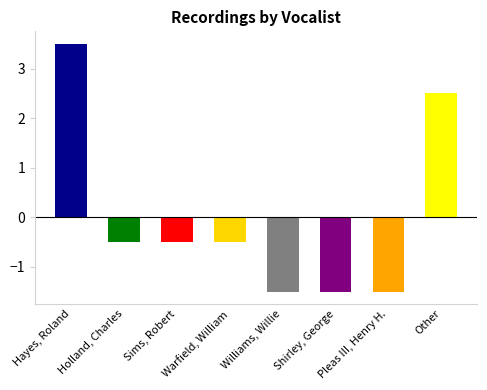

What is the smallest value displayed?

-1.5